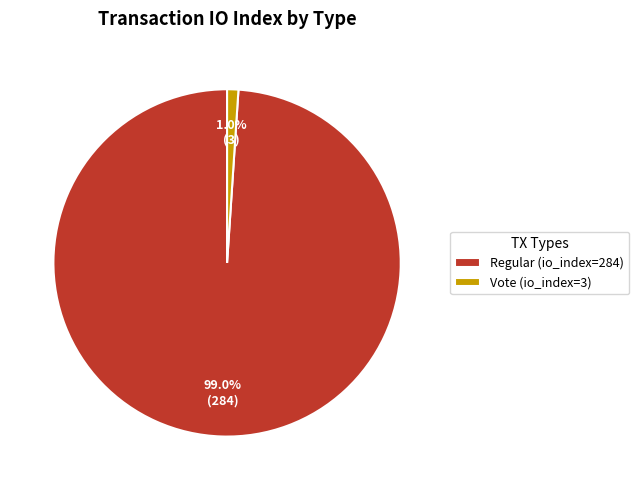

How much of the chart is everything except Vote (io_index=3)?

99.0%